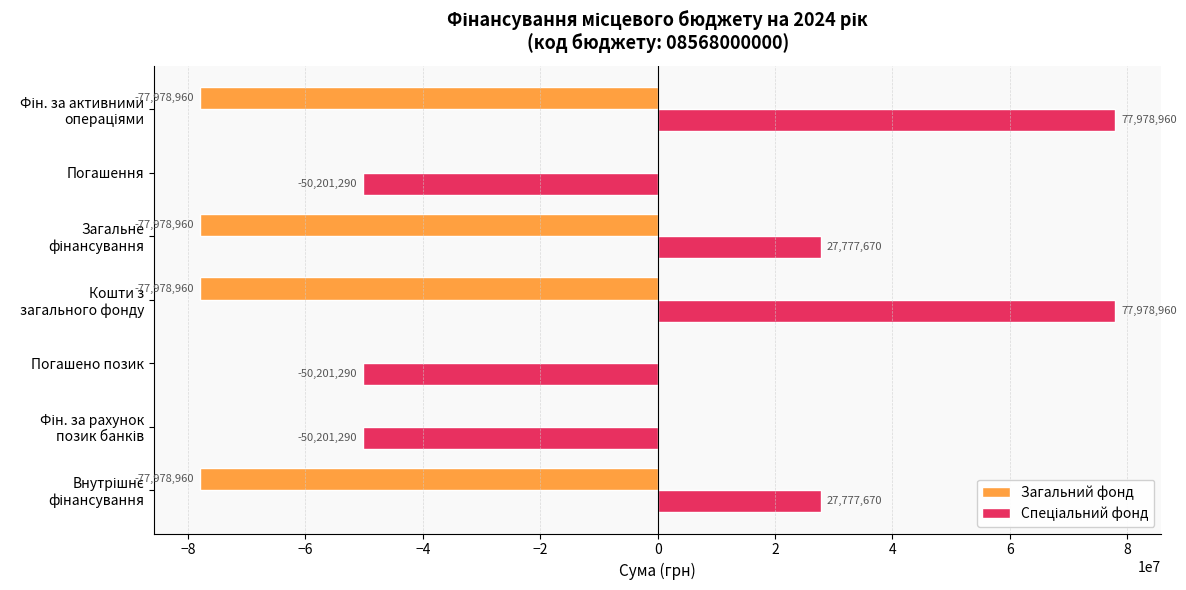

What is the maximum value shown in the chart?

77978960